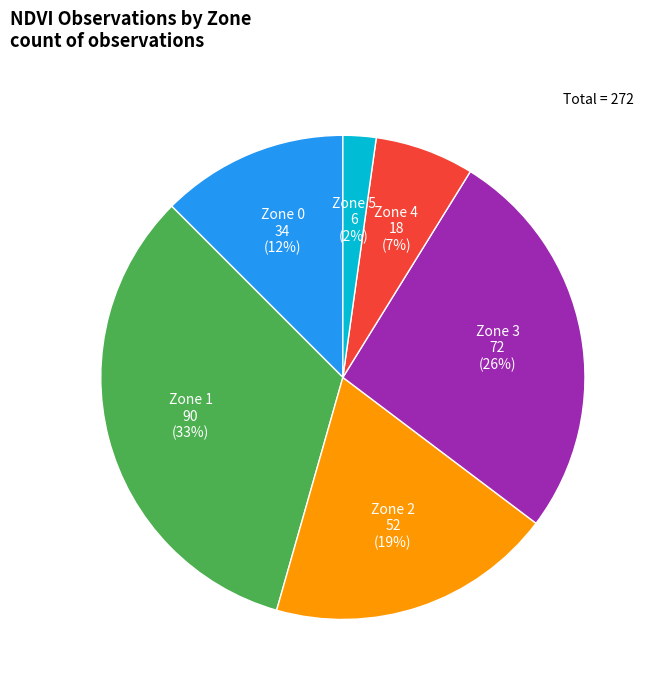

Is the sum of Zone 5 and Zone 4 greater than half?

No